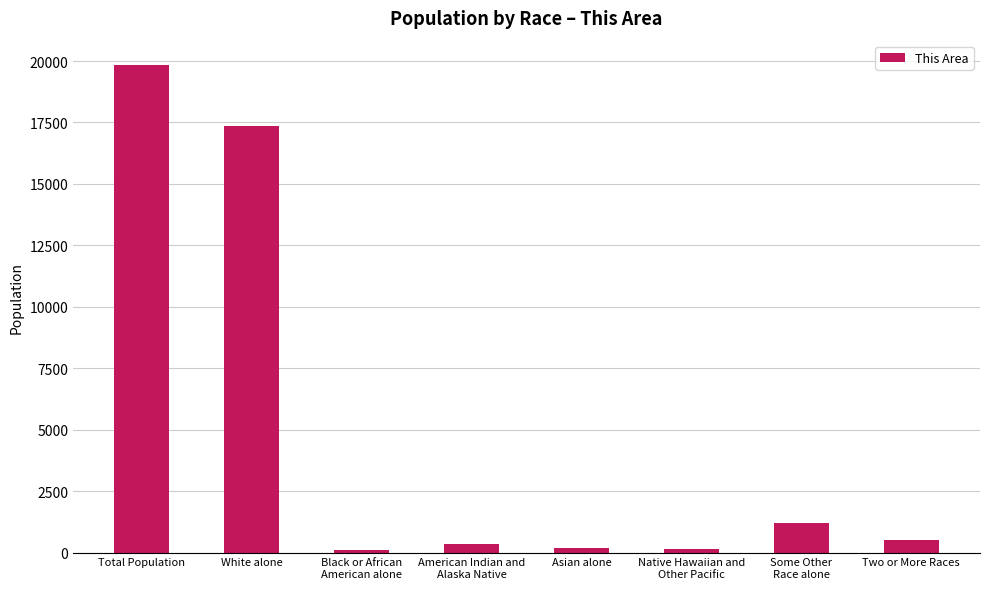

What is the difference between the second highest and minimum values?

17277